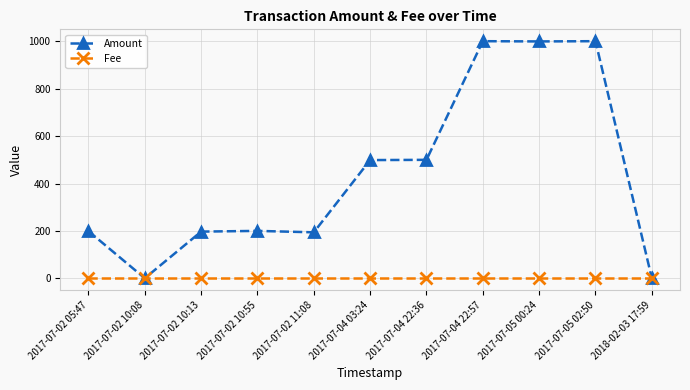

How many intersections are there between Fee and Amount?

3